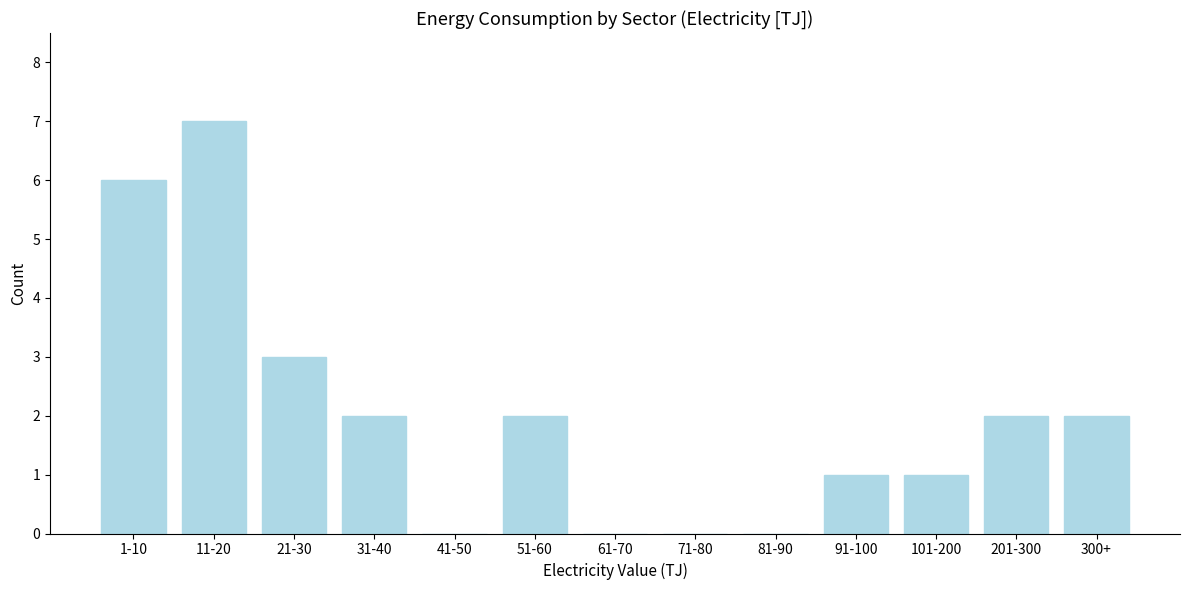

Reading left to right, list all the values displayed in this chart.

1-10=6	11-20=7	21-30=3	31-40=2	41-50=0	51-60=2	61-70=0	71-80=0	81-90=0	91-100=1	101-200=1	201-300=2	300+=2